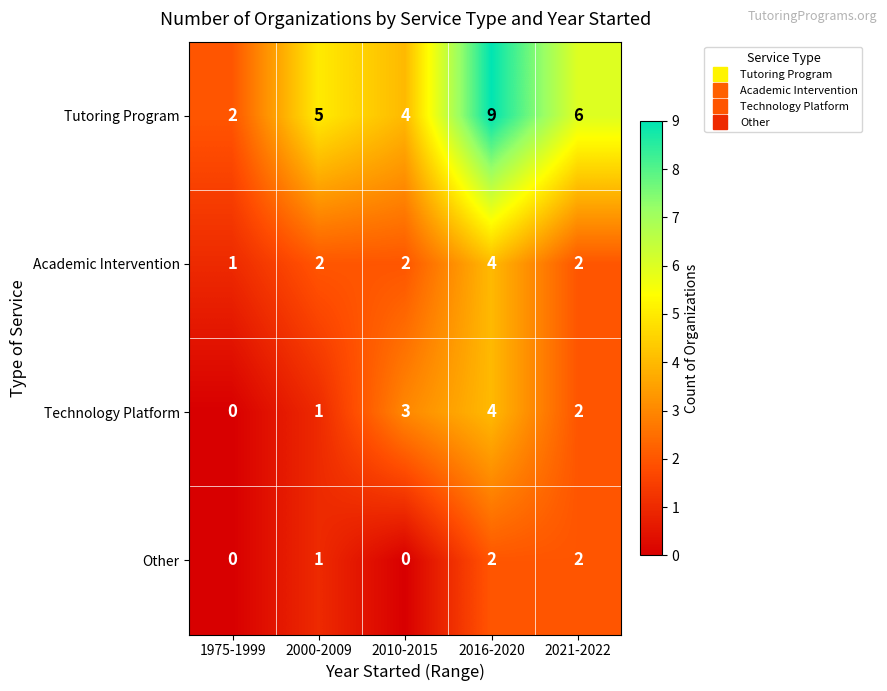

What is the maximum value shown in the chart?

9